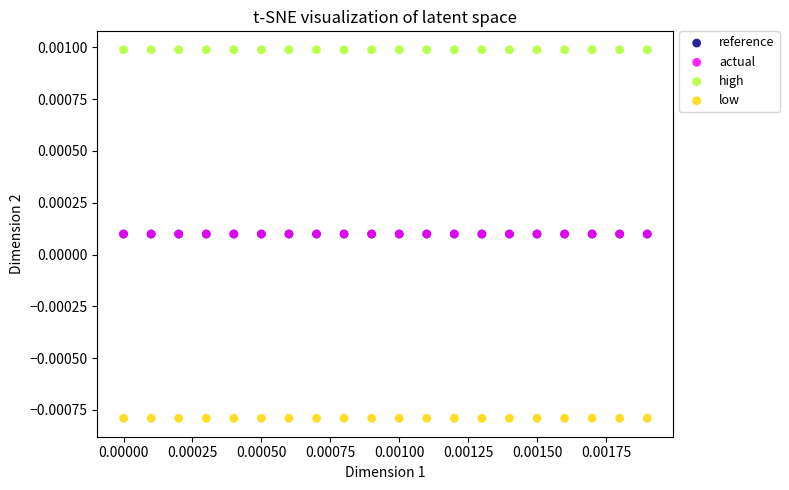

Which series contains the lowest Y value?

low